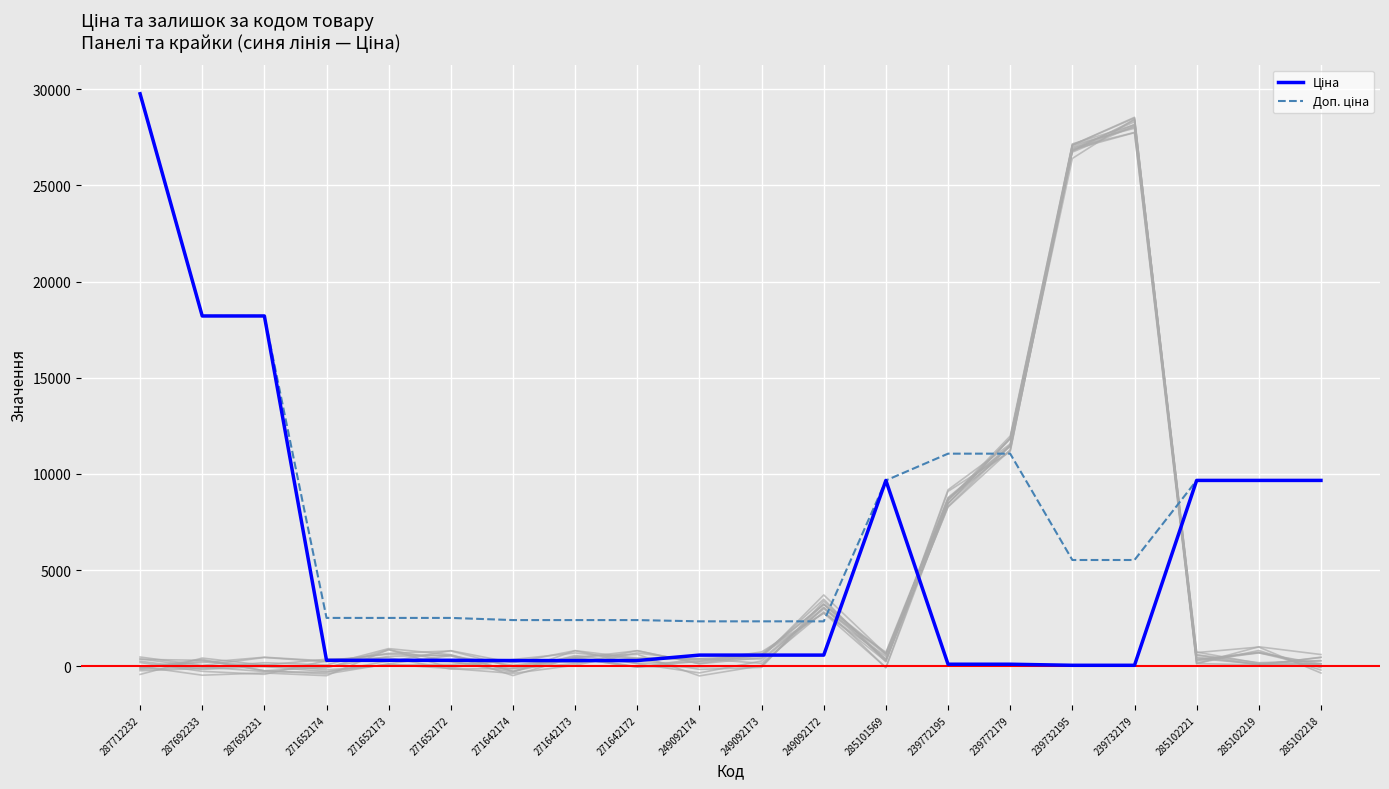

Reading left to right, what are all the values shown in this chart?

Ціна: 287712232=29761.5	287692233=18212.0	287692231=18212.0	271652174=314.7	271652173=314.7	271652172=314.7	271642174=300.6	271642173=300.6	271642172=300.6	249092174=584.9	249092173=584.9	249092172=584.9	285101569=9664.7	239772195=110.5	239772179=110.5	239732195=55.3	239732179=55.3	285102221=9664.7	285102219=9664.7	285102218=9664.7
Доп. ціна: 287712232=29761.5	287692233=18212.0	287692231=18212.0	271652174=2517.5	271652173=2517.5	271652172=2517.5	271642174=2405.2	271642173=2405.2	271642172=2405.2	249092174=2339.7	249092173=2339.7	249092172=2339.7	285101569=9664.7	239772195=11055.0	239772179=11055.0	239732195=5528.0	239732179=5528.0	285102221=9664.7	285102219=9664.7	285102218=9664.7